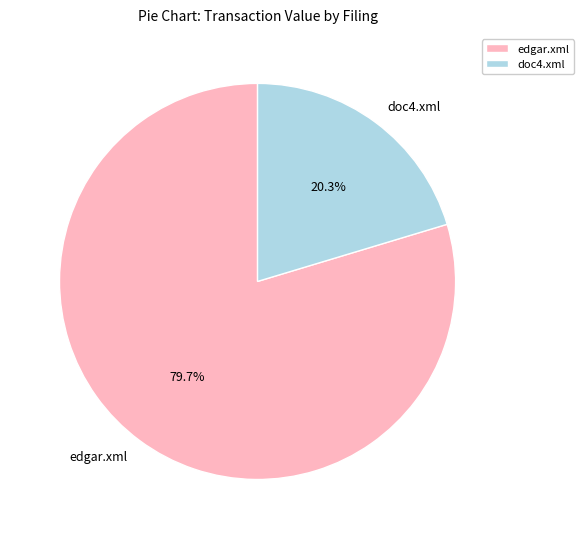

Rank the categories by value from lowest to highest.

doc4.xml, edgar.xml